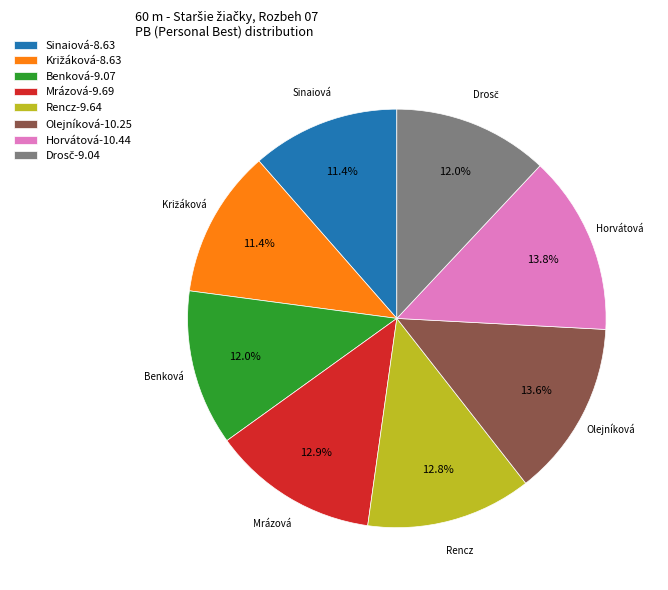

How many segments does this pie chart have?

8